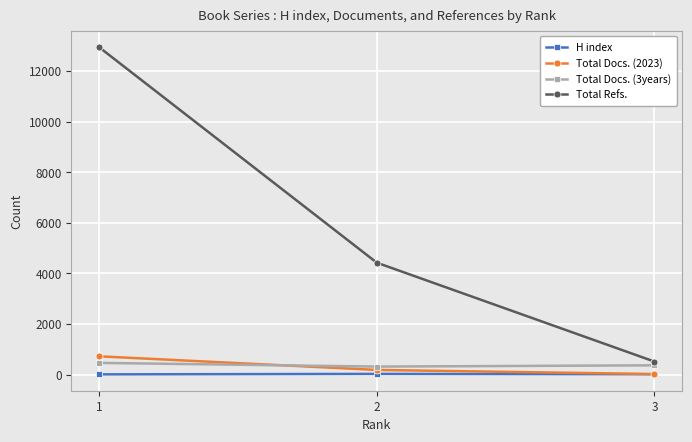

What is the maximum value shown in the chart?

12948